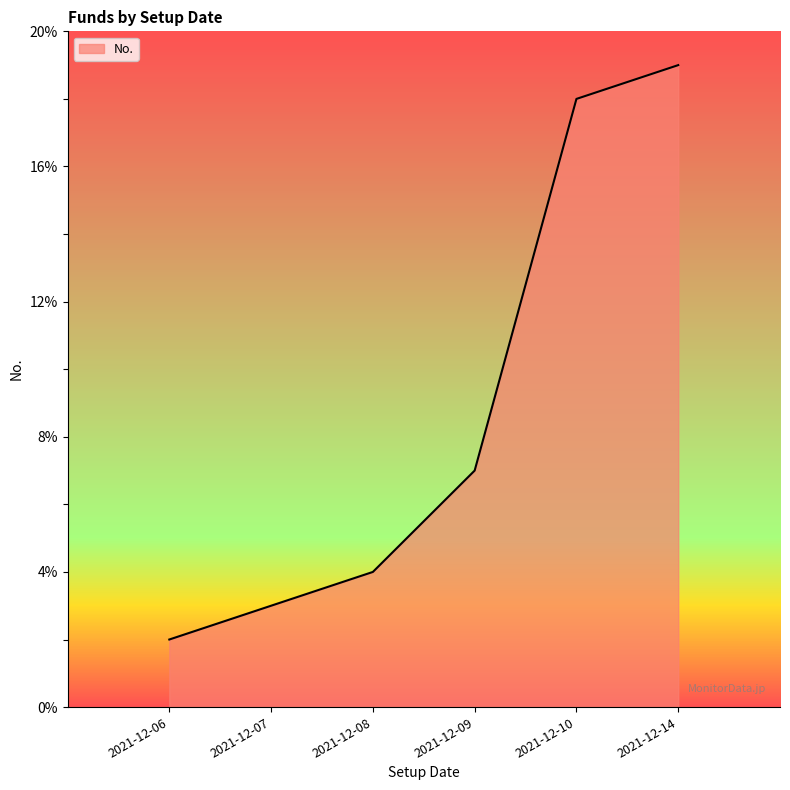

What is the average value?

10